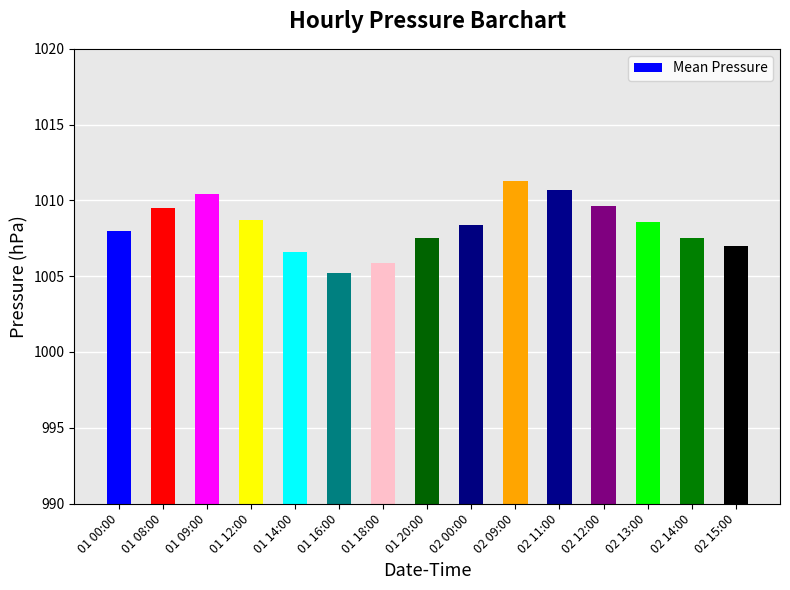

The value at 02 13:00 is 1008.6. True or false?

True